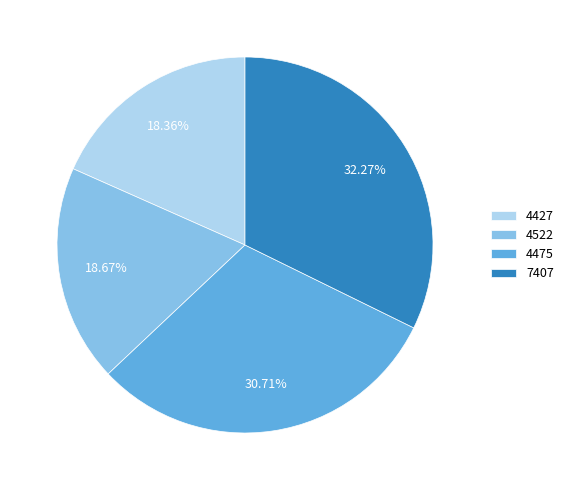

Does 4475 account for over 50% of the chart?

No